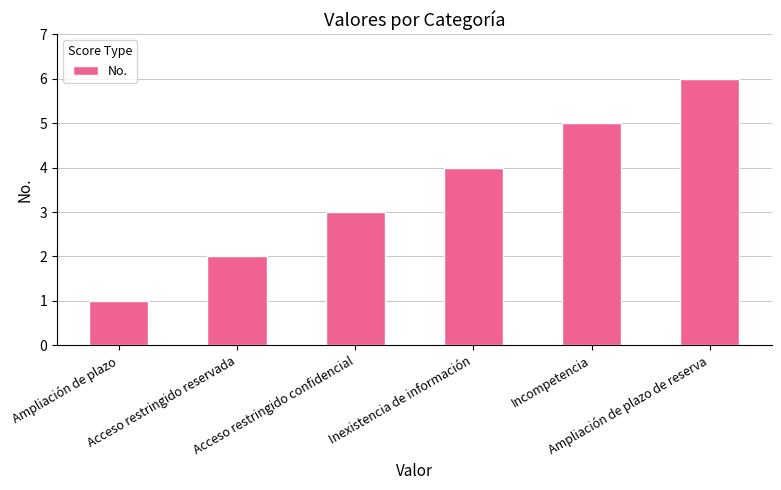

How many values are between 2 and 5?

4